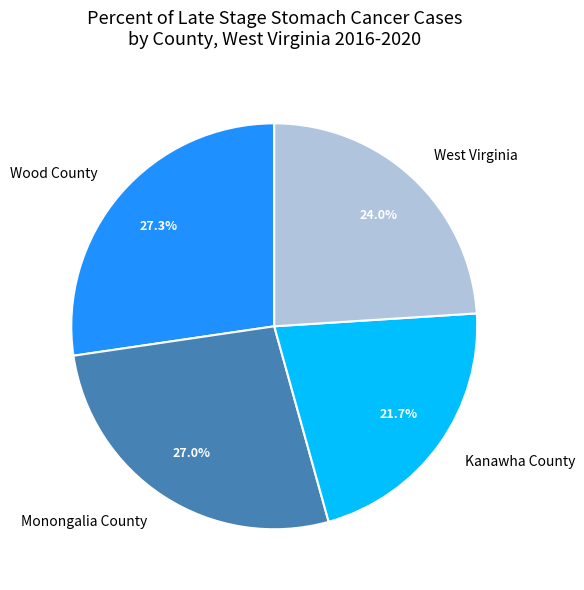

How much of the chart is everything except West Virginia?

76.0%